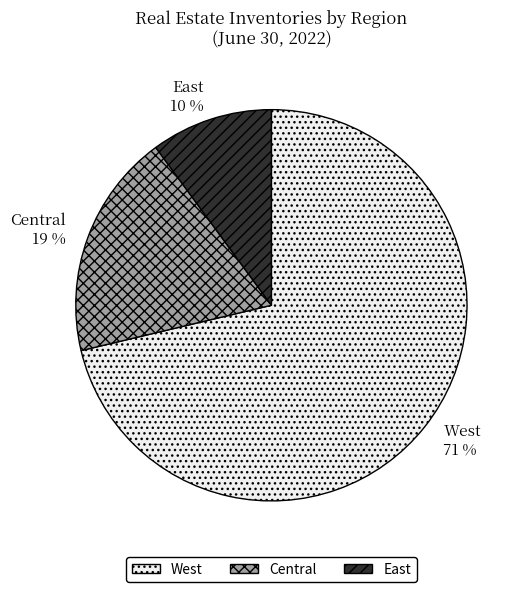

To the nearest percent, what percentage of the pie is West?

71%